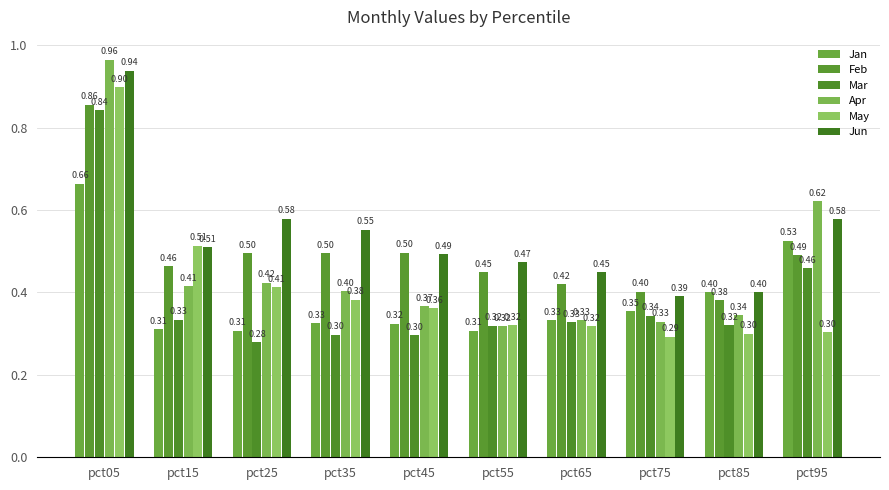

The value of Mar at pct15 is 0.3. True or false?

True